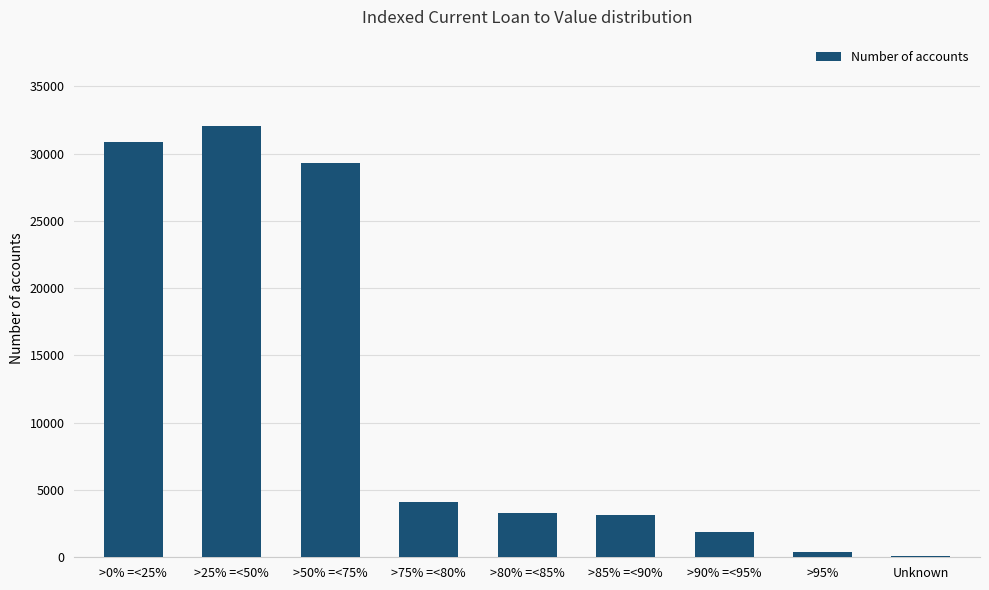

What is the change in value from >85% =<90% to >90% =<95%?

-1283